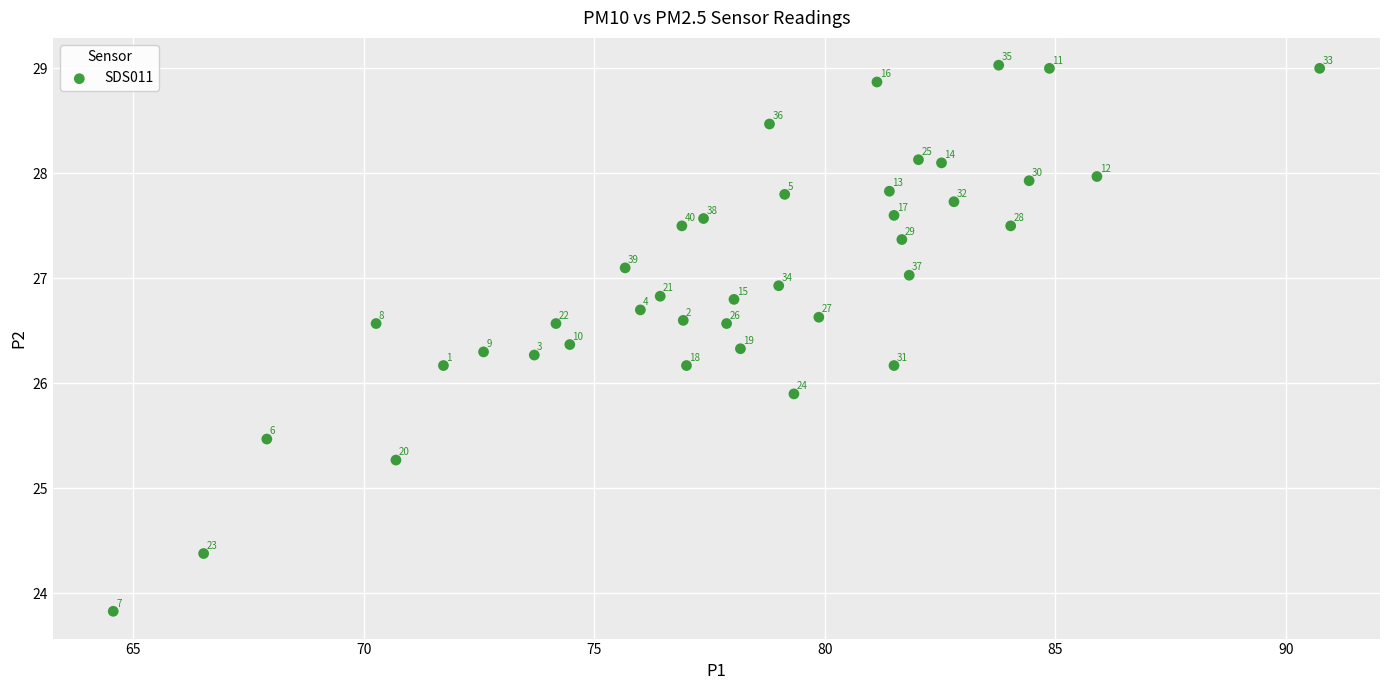

What Y value in the scatter plot is closest to 26?

25.9